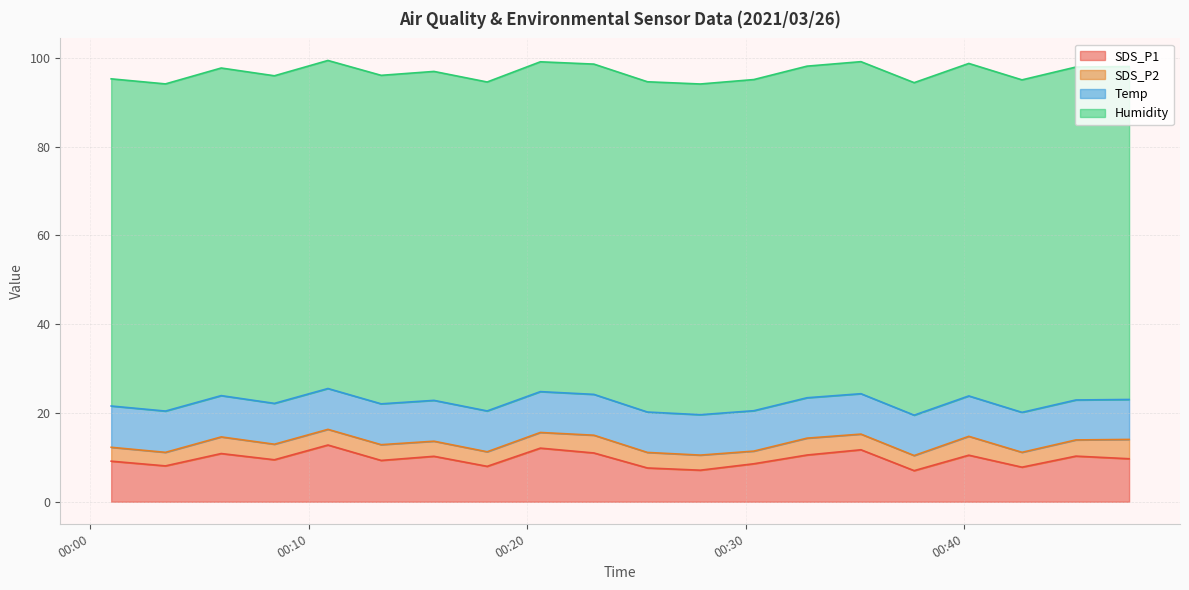

What is the maximum value shown in the chart?

75.0